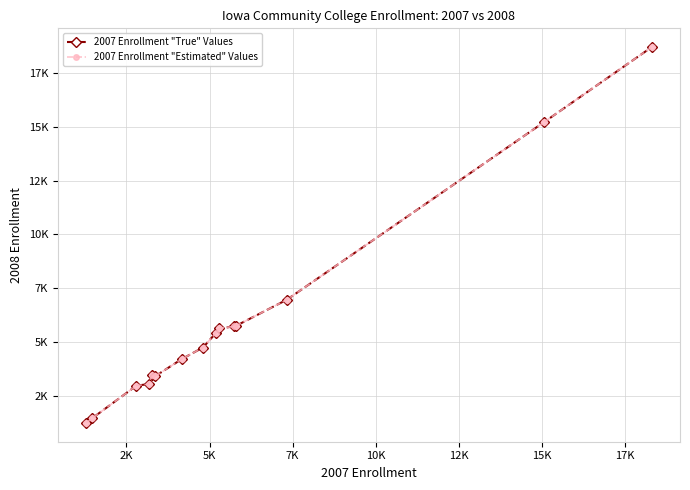

Is this an area chart (filled region under the line)?

No